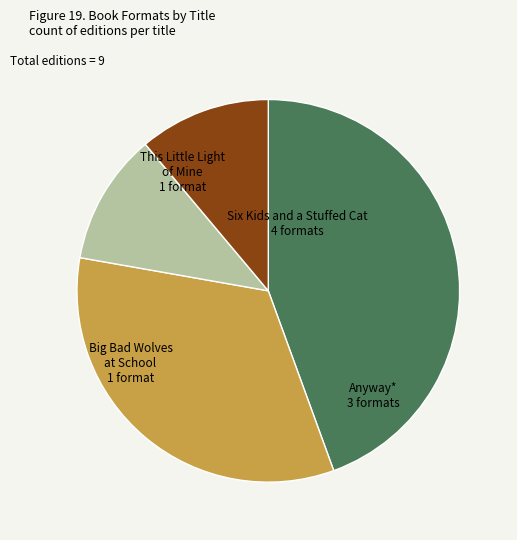

Is there any slice that represents more than half of the pie?

No